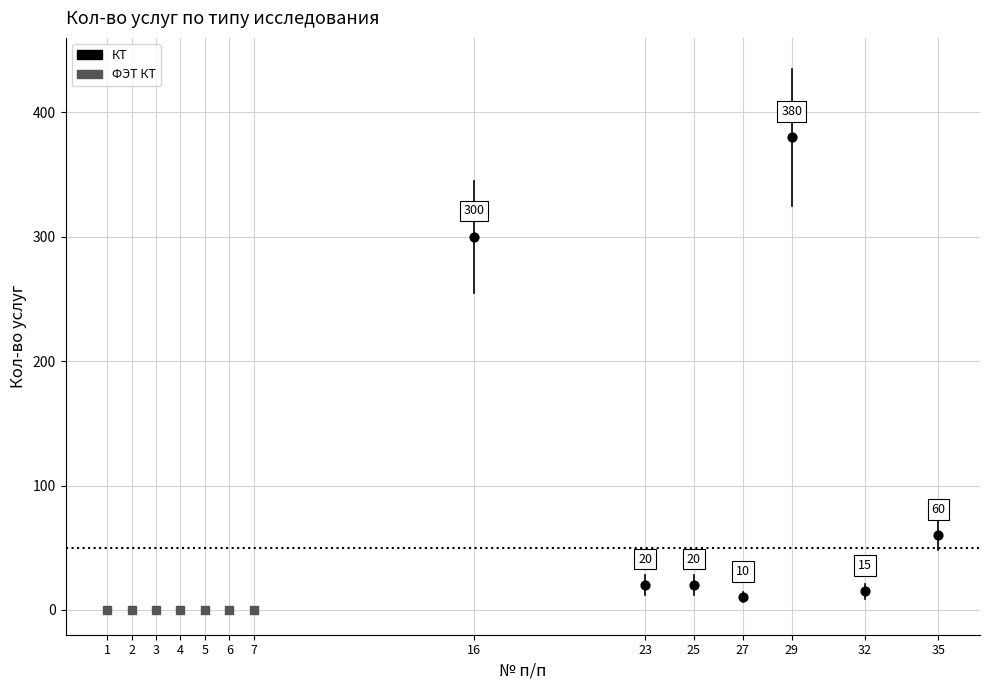

Which series reaches the maximum Y coordinate?

КТ